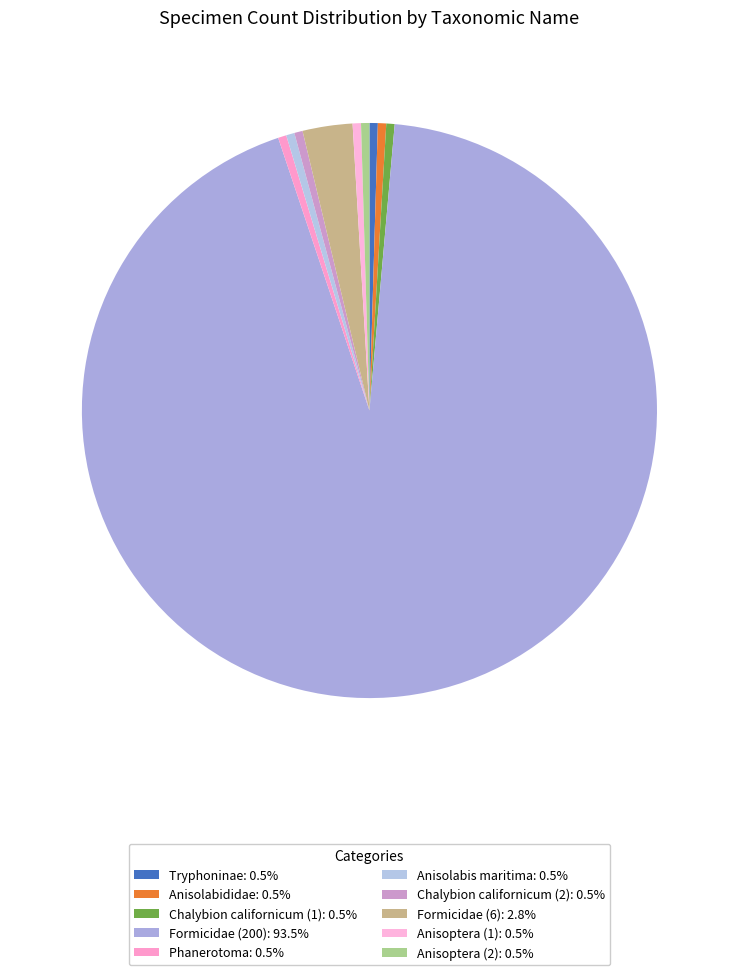

To the nearest percent, what is the combined percentage of Anisolabididae and Anisolabis maritima?

1%